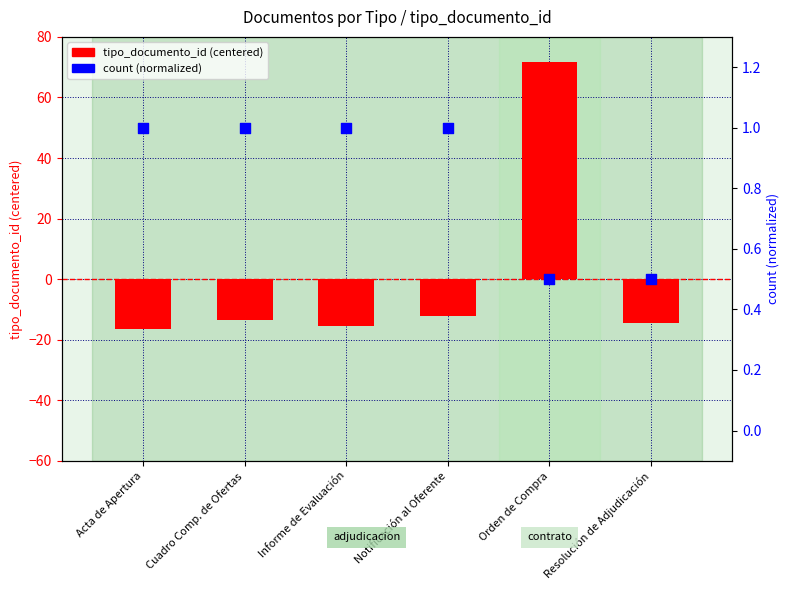

What are all the series names shown in the legend?

tipo_documento_id (centered), count (normalized)